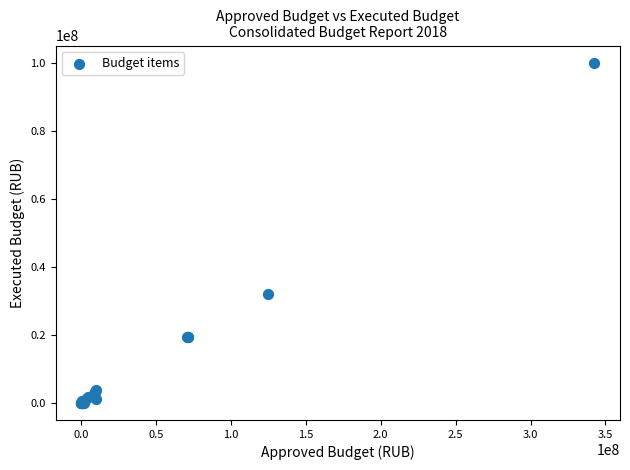

What Y value in the scatter plot is closest to 50098232?

32089374.2